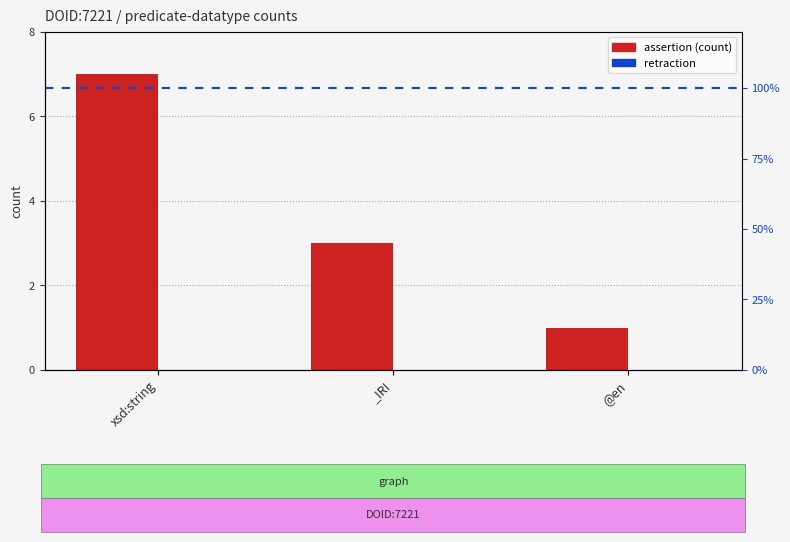

Where does the assertion series first go above 3?

xsd:string